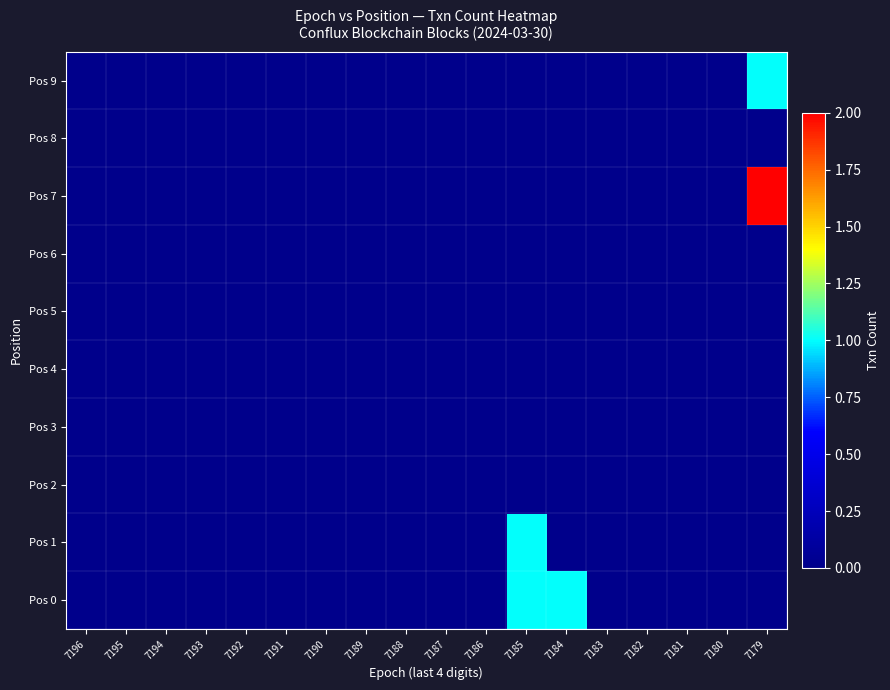

Rank the series at 7192 from lowest to highest value.

Pos 0, Pos 1, Pos 2, Pos 3, Pos 4, Pos 5, Pos 6, Pos 7, Pos 8, Pos 9